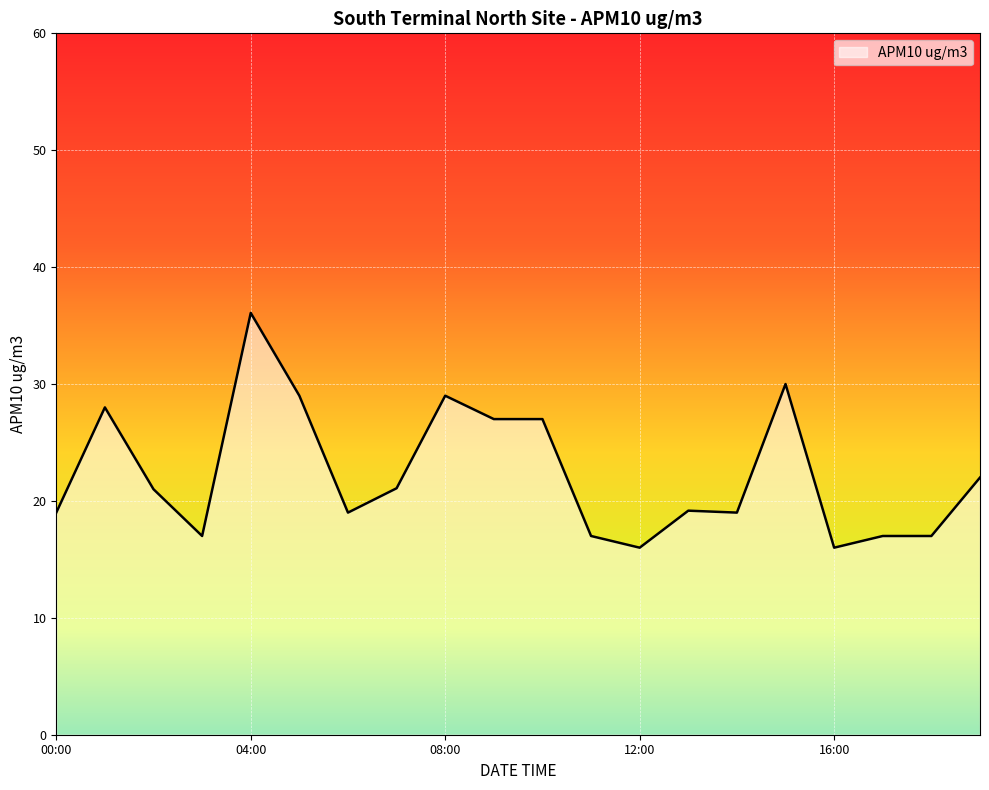

What is the difference between the maximum and minimum values?

20.1